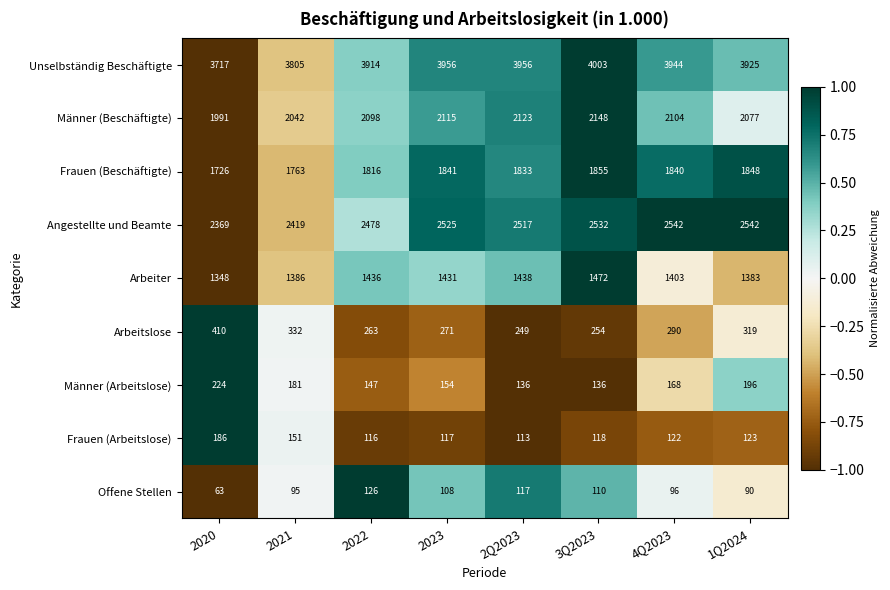

At which label is Arbeitslose closest to 329?

2021